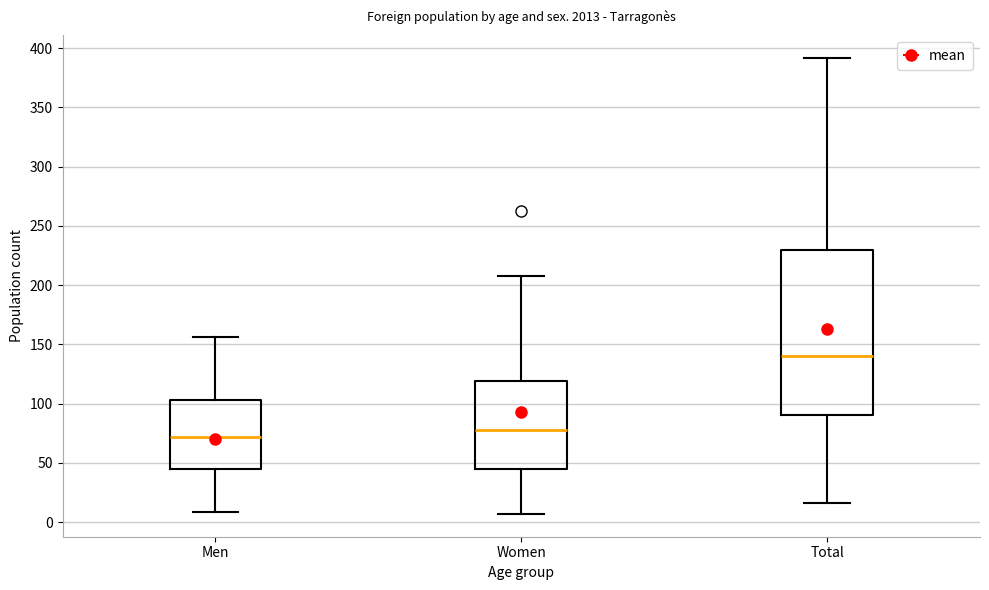

Which box is the tallest, from its lower edge to its upper edge?

Total